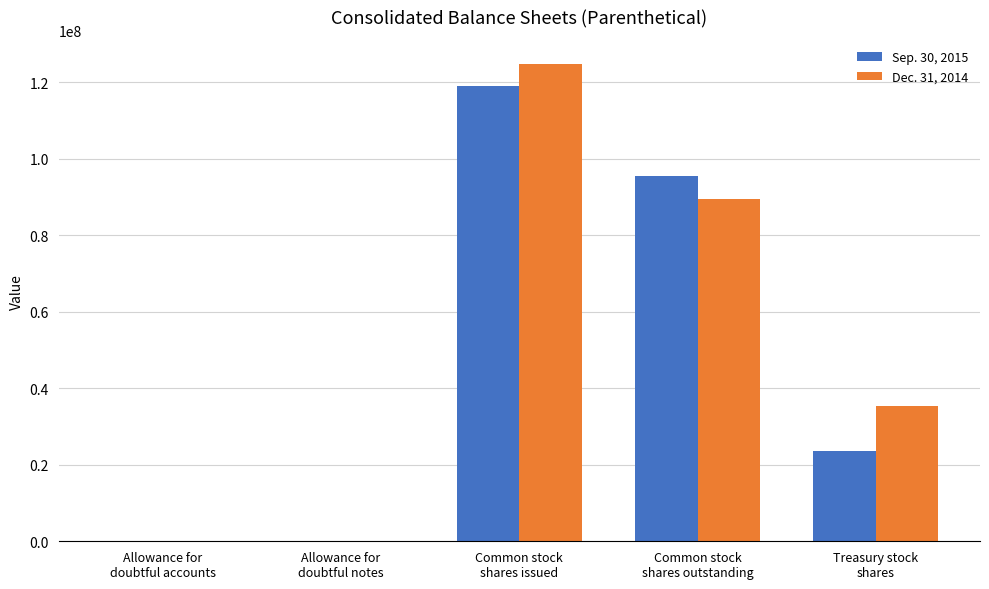

At which label does Sep. 30, 2015 first exceed 23672602?

Common stock
shares issued